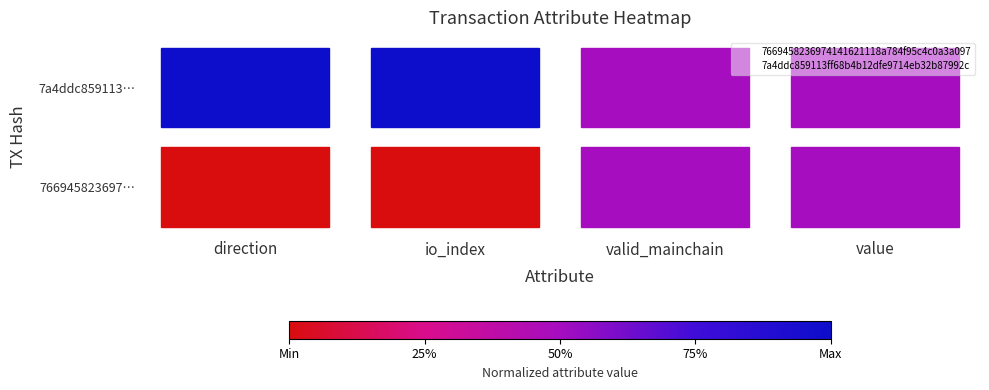

At which category is the sum across all series the highest?

direction